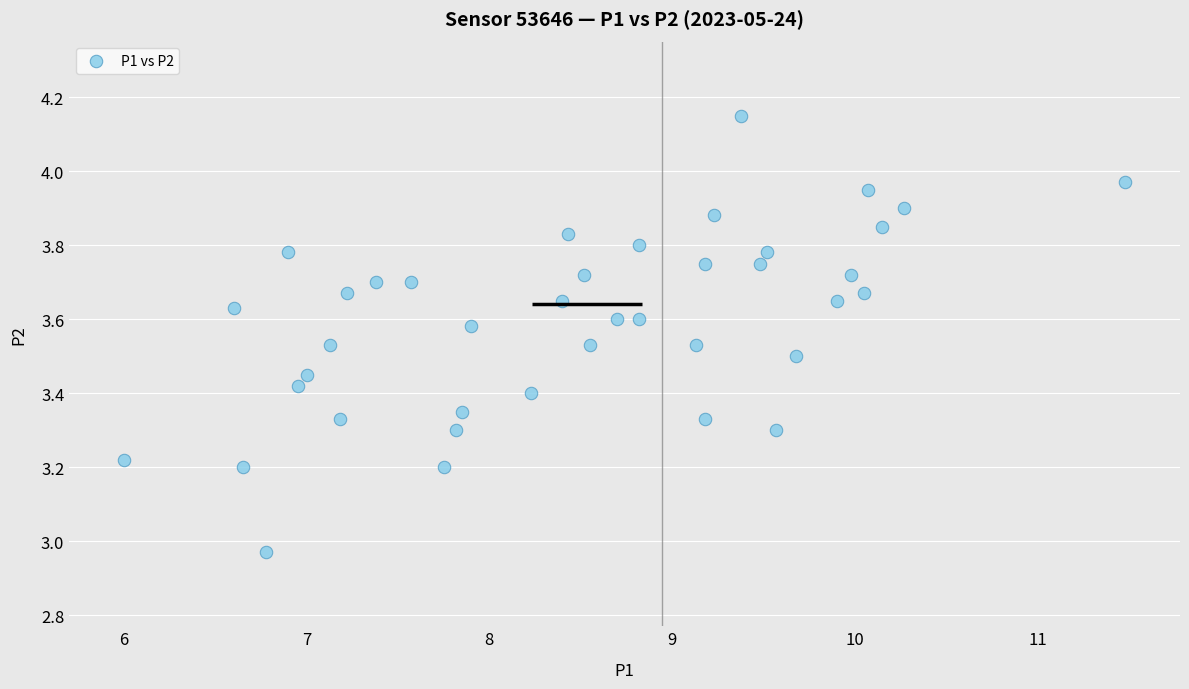

What is the range of Y values (max minus min)?

1.2